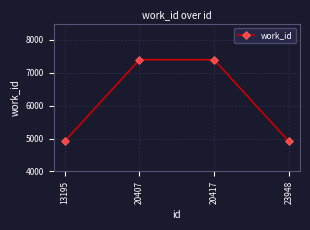

What is the average value?

6159